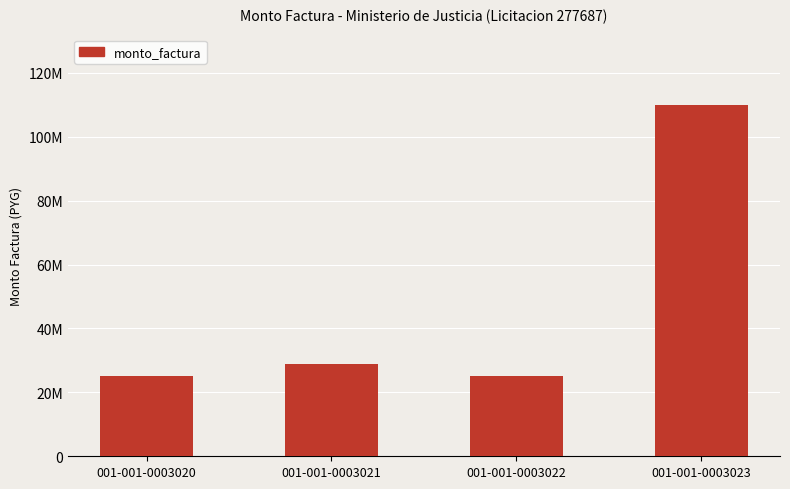

What is the change in value from 001-001-0003020 to 001-001-0003021?

+4000000